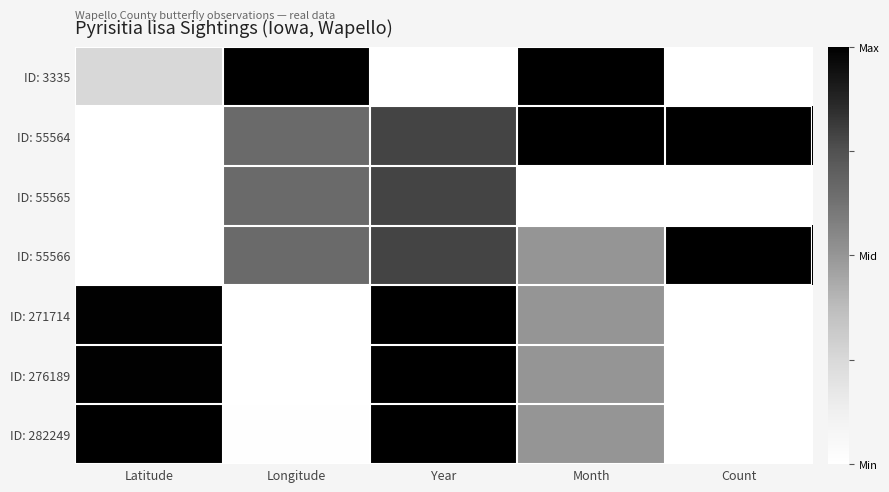

At which category does the chart reach its peak across all series?

Longitude